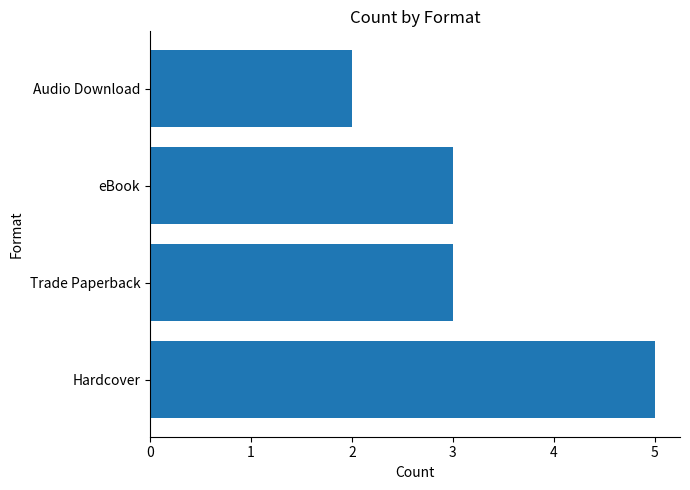

True or false: the data shows 3 at eBook.

True